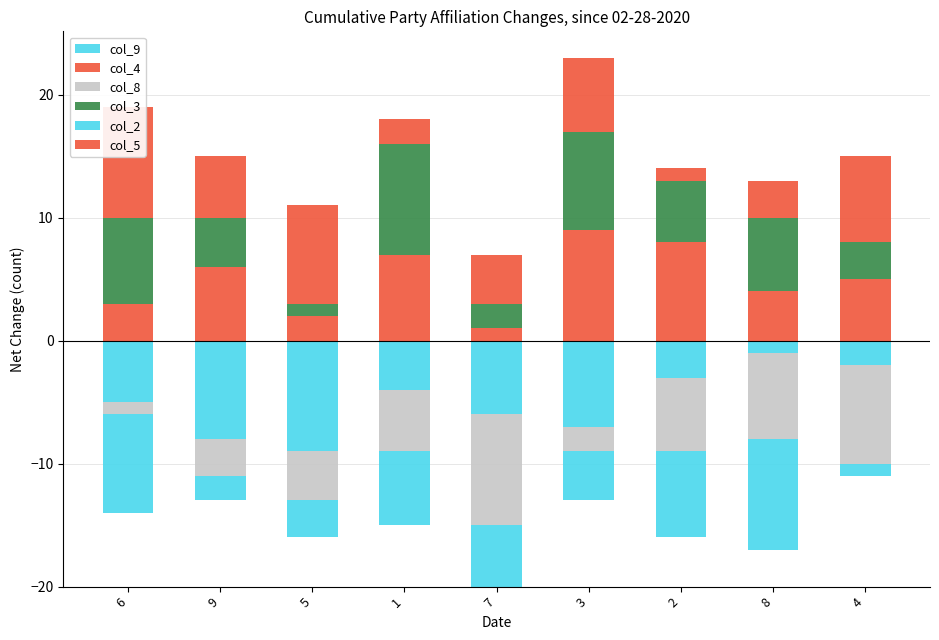

At which label is col_9 closest to 0?

6